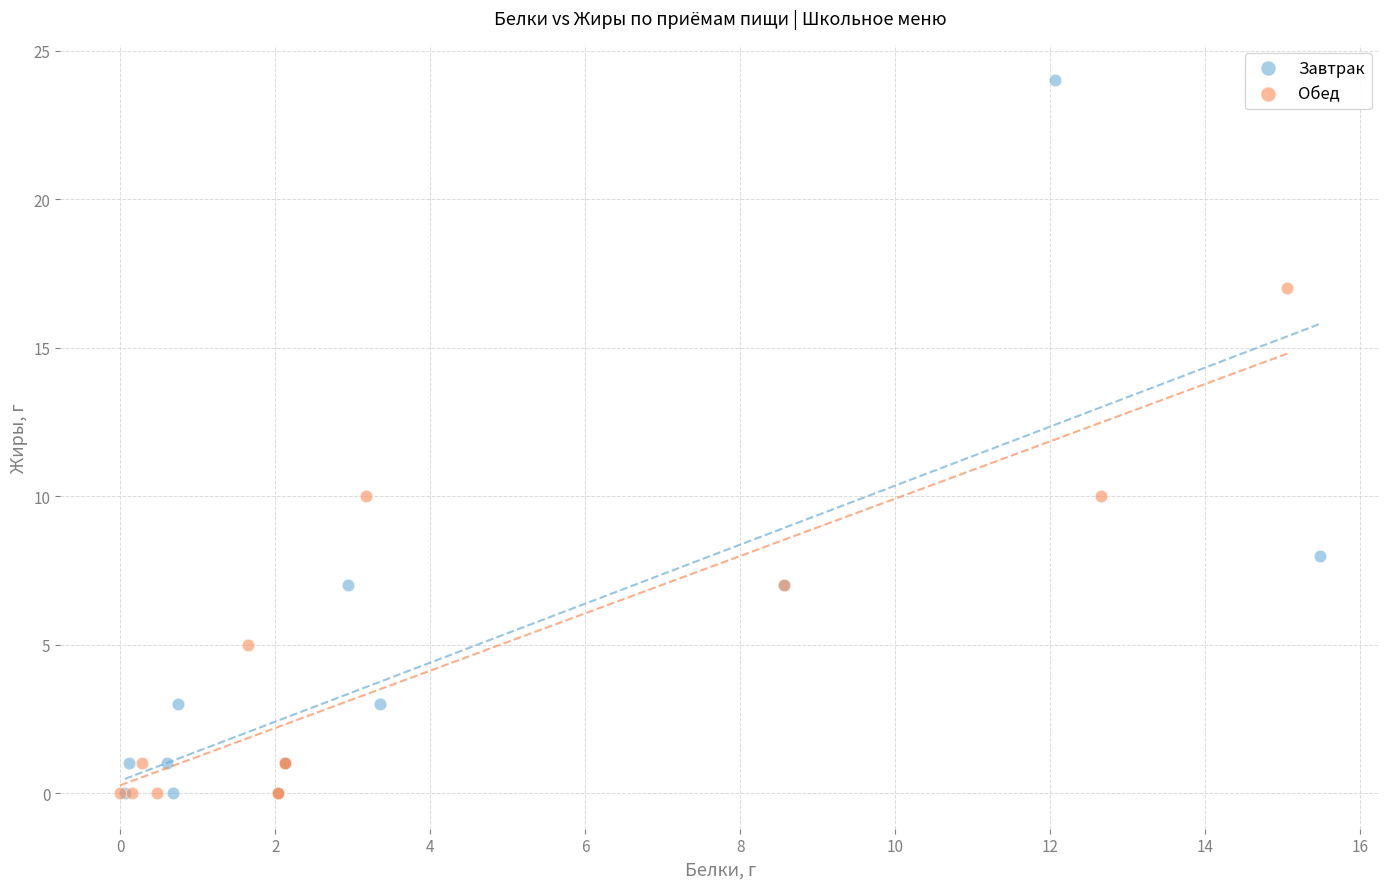

Which series has the widest spread of Y values?

Завтрак